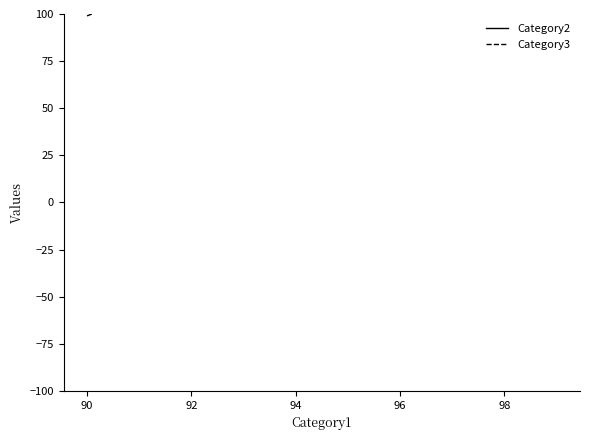

What is the sum of all Category2 values?

242